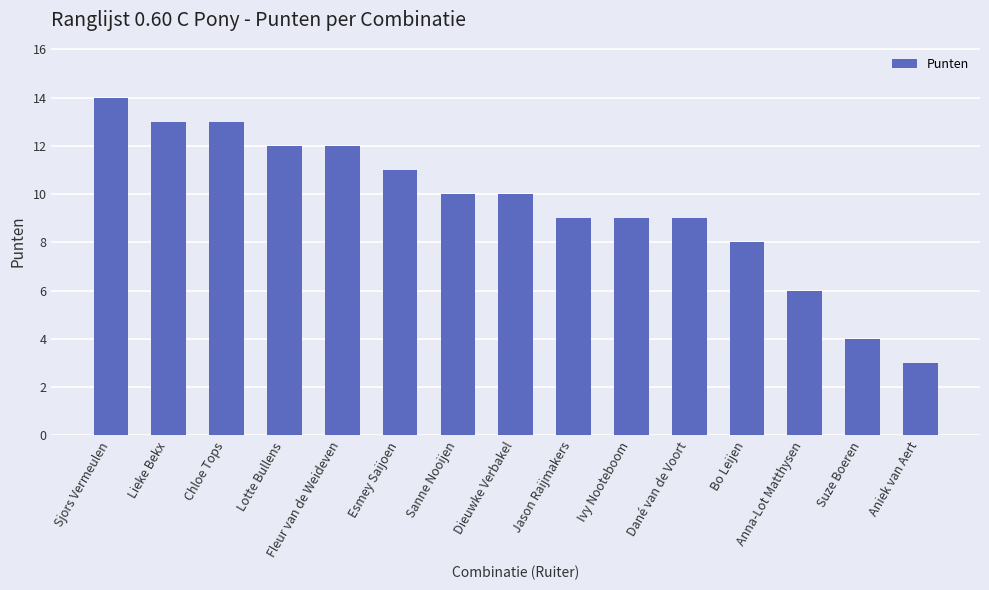

What is the change in value from Lotte Bullens to Aniek van Aert?

-9